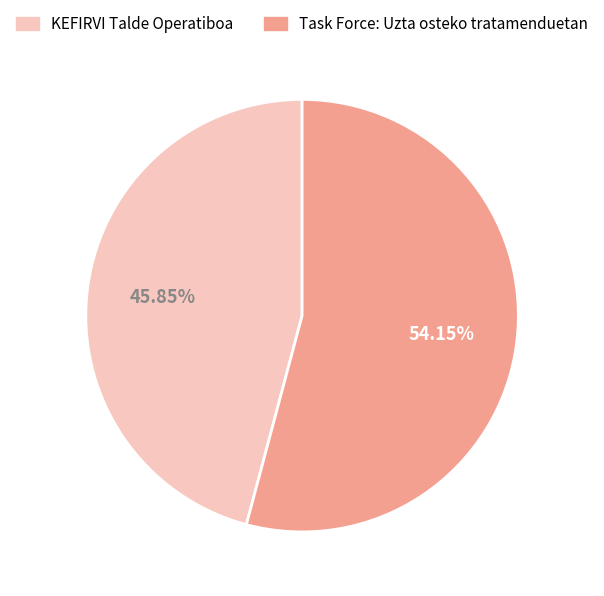

Which has a higher value, KEFIRVI Talde Operatiboa or Task Force: Uzta osteko tratamenduetan?

Task Force: Uzta osteko tratamenduetan